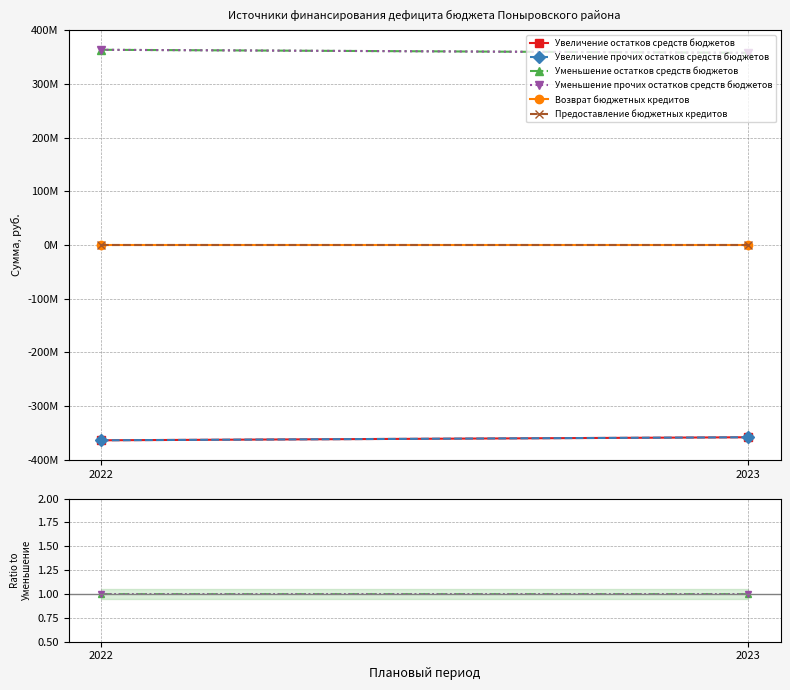

Which category has the lowest value in the Уменьшение остатков средств бюджетов series?

2022